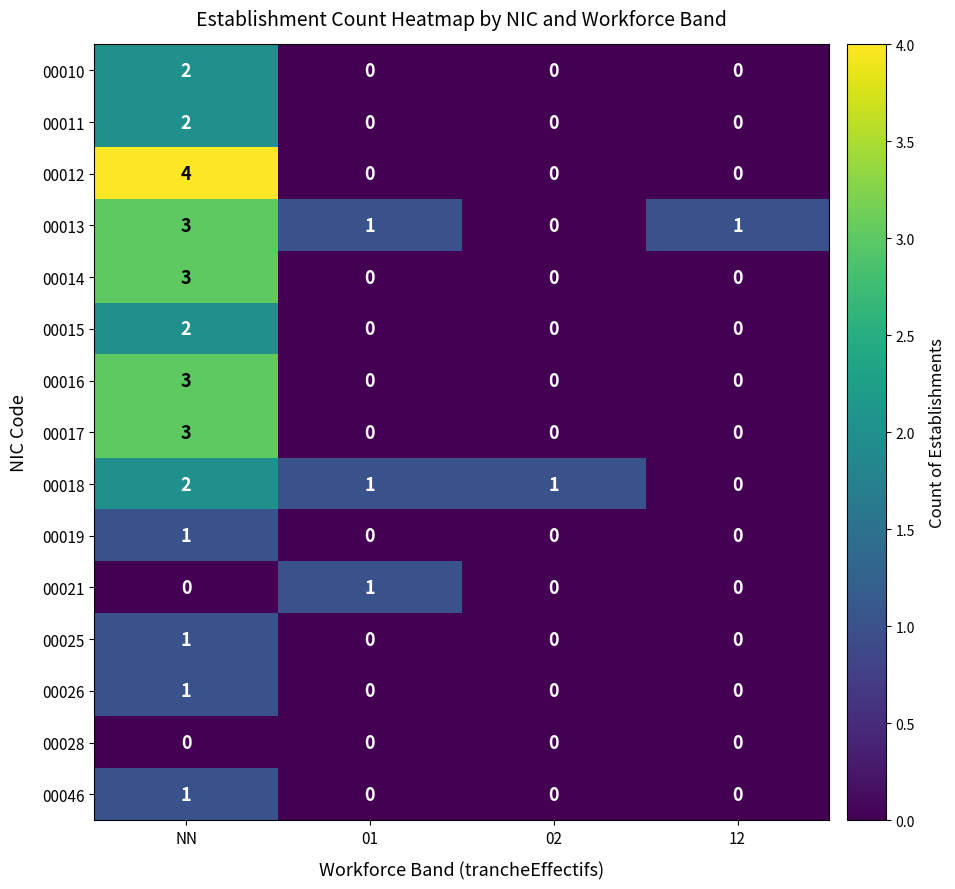

Which series has the widest spread of values?

00012